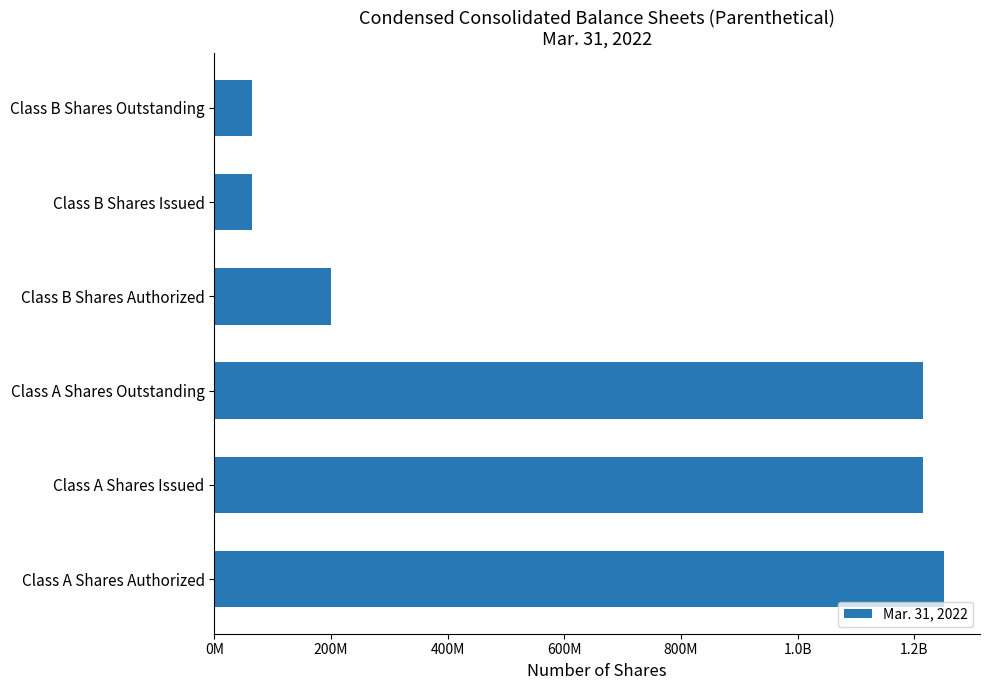

Does the chart contain stacked bars?

No